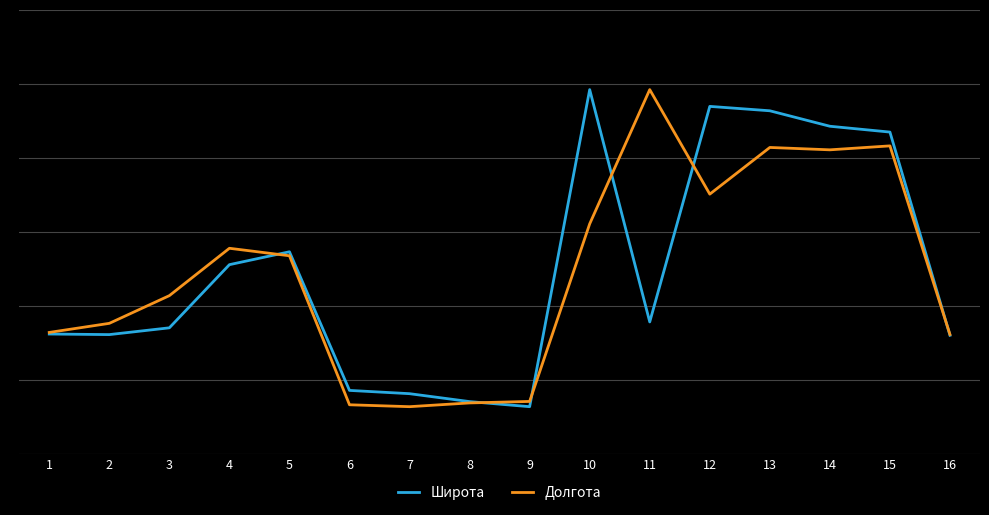

At which label does Широта reach its peak?

10